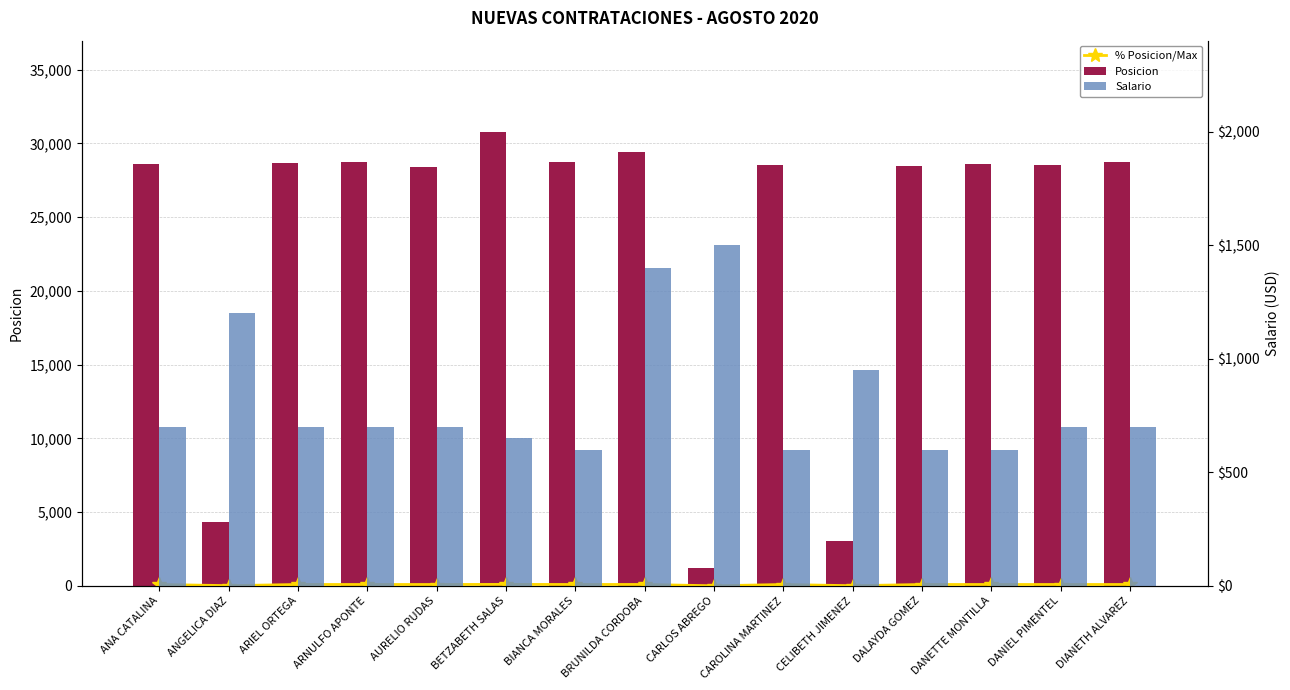

Is it true that Salario equals 600.0 at BIANCA MORALES?

True